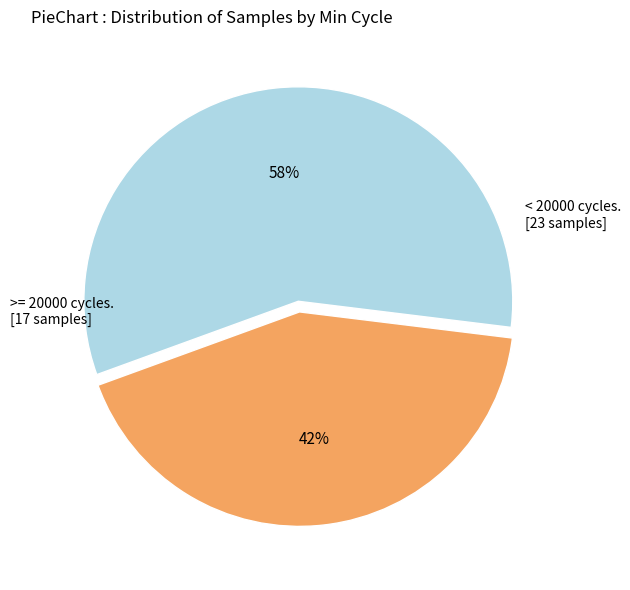

Does any single category account for the majority?

Yes